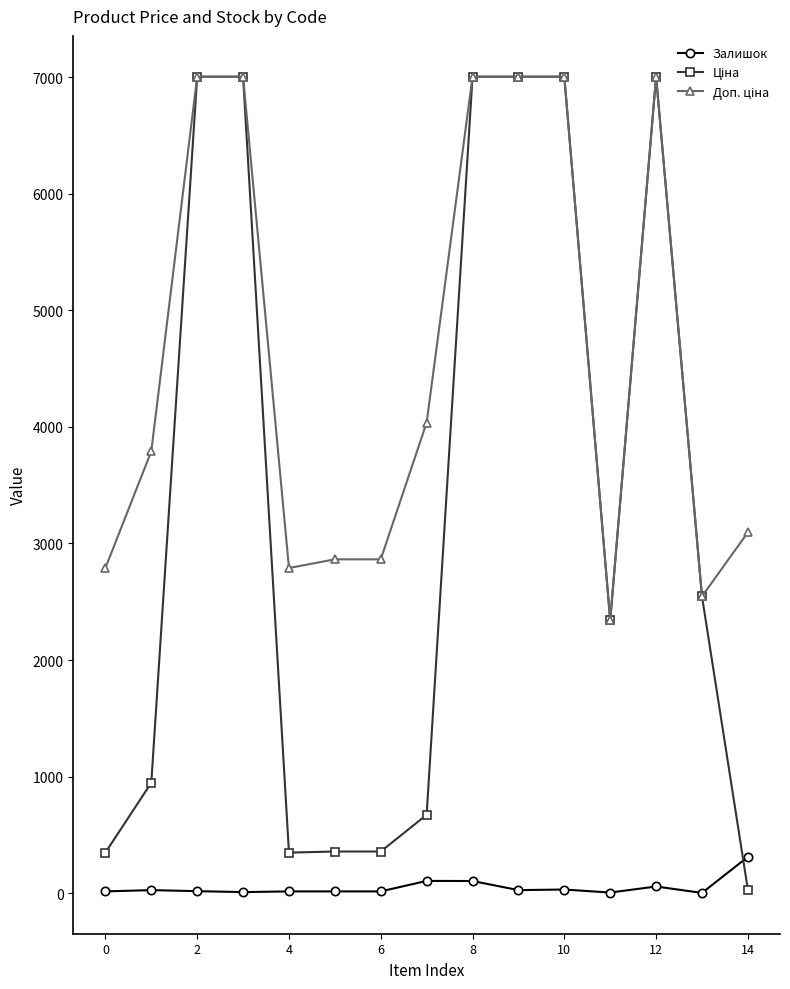

Does the chart have visible grid lines?

No